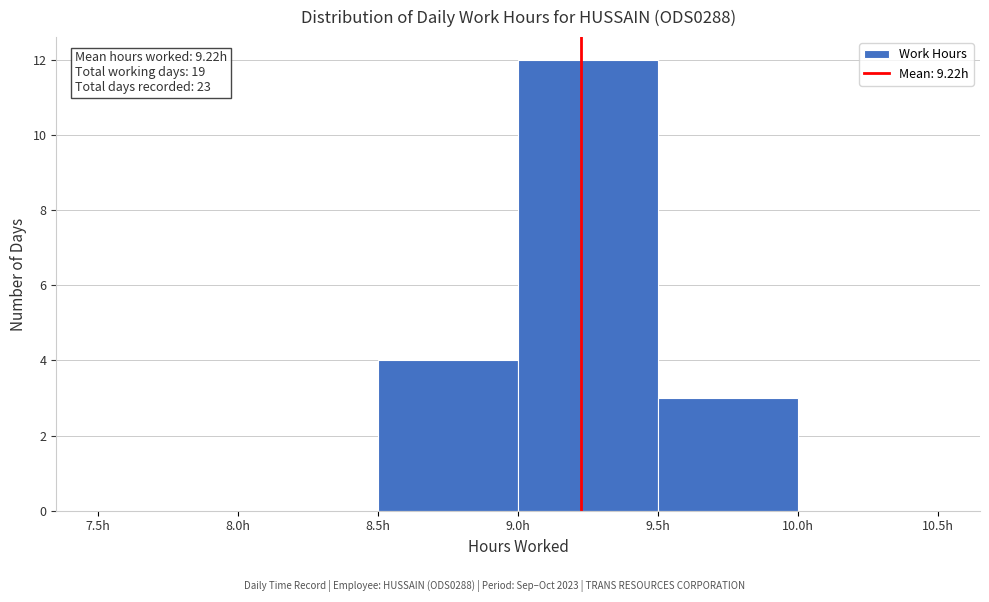

Over which range of the x-axis is the bar tallest?

9.0 to 9.5